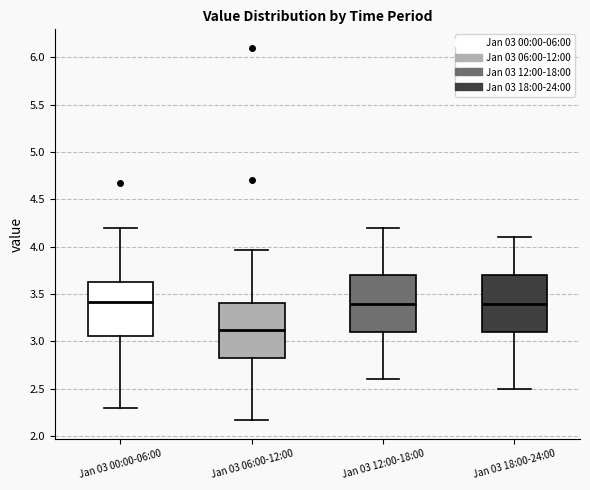

Where is the upper edge of the box for Jan 03 06:00-12:00 on the y-axis? The values are not printed on the chart, so give them approximately, as read against the axis.

3.40